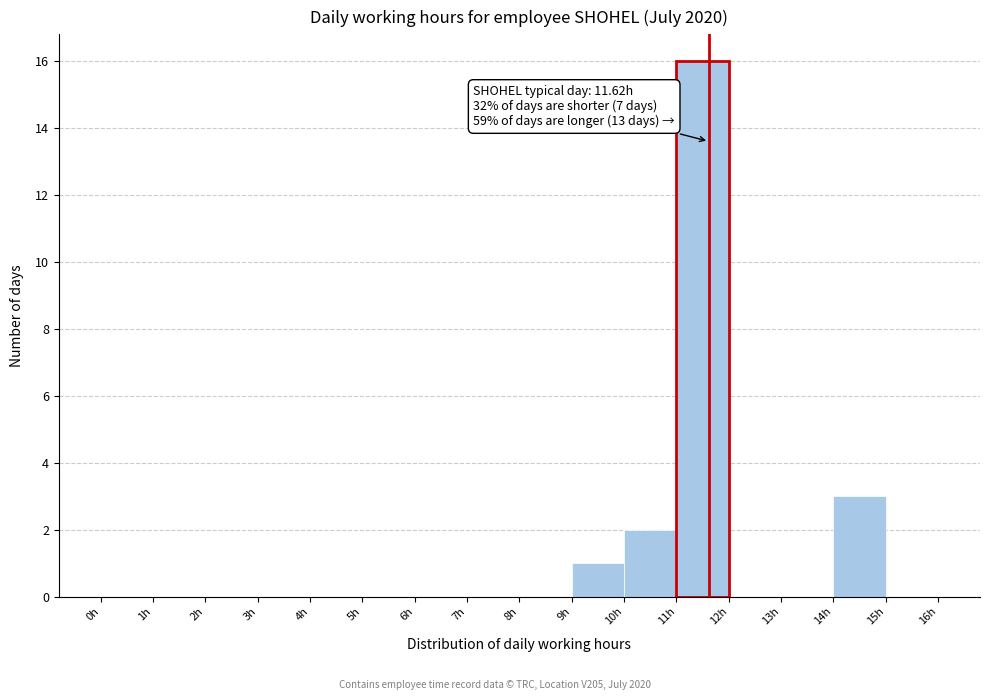

Over which range of the x-axis is the bar tallest?

11 to 12